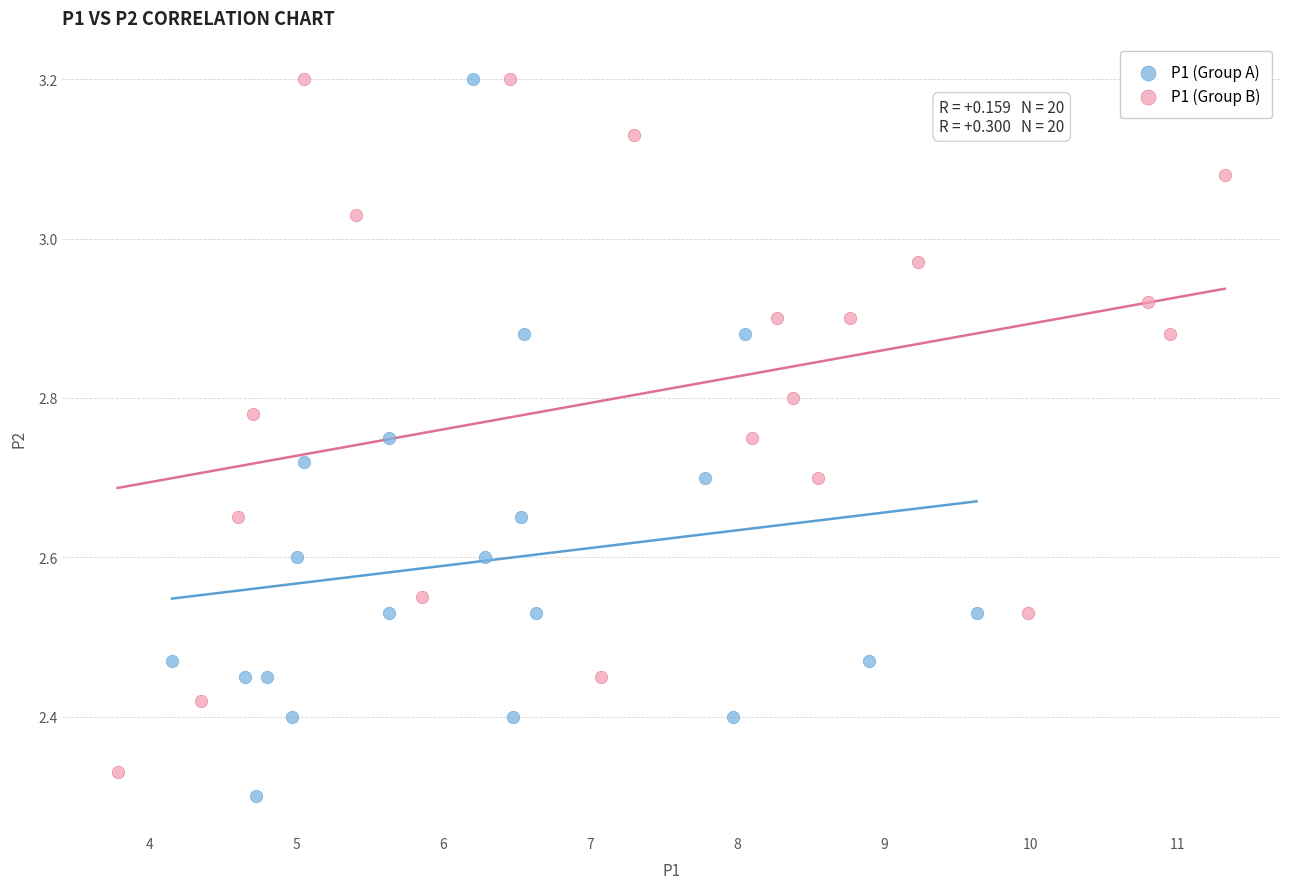

What are all the series names shown in the legend?

P1 (Group A), P1 (Group B)